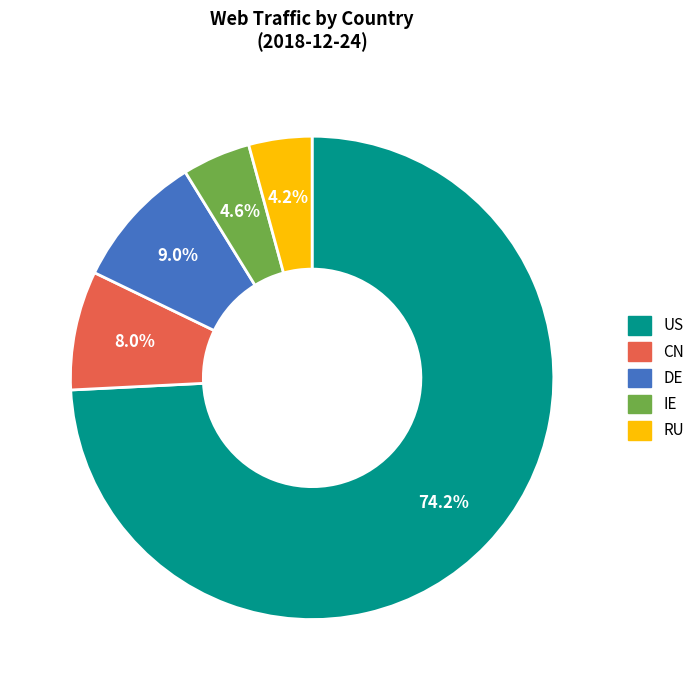

Between DE and RU, which is larger?

DE